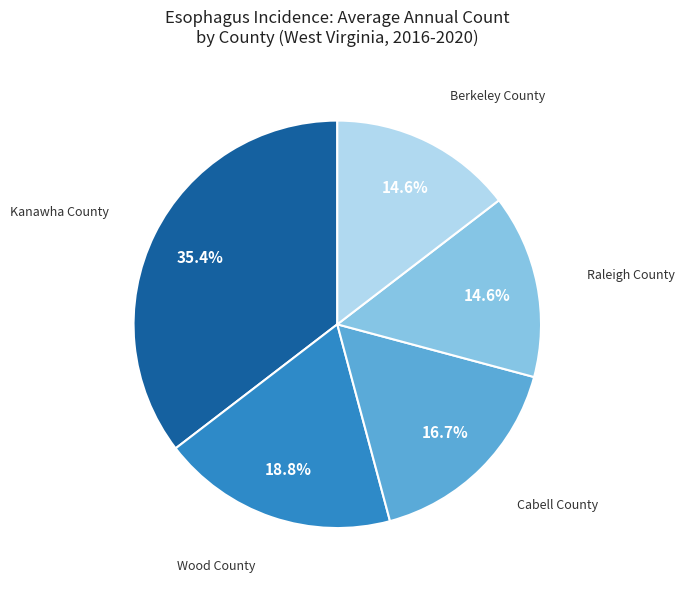

Is there any slice that represents more than half of the pie?

No